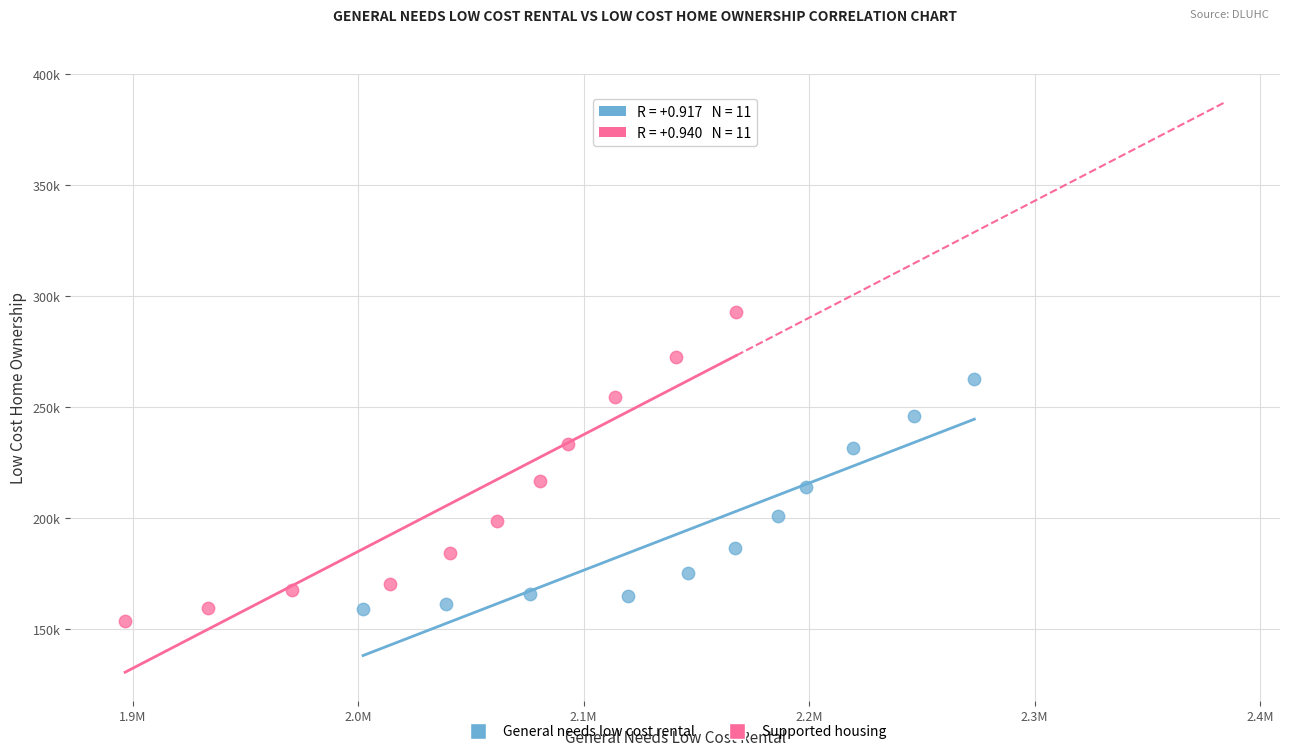

What are all the series names shown in the legend?

General needs low cost rental, Supported housing